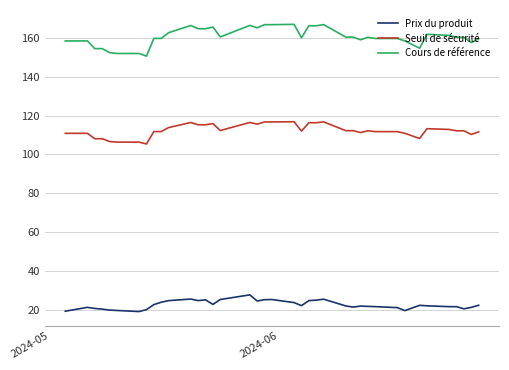

Count the number of categories in the chart.

39